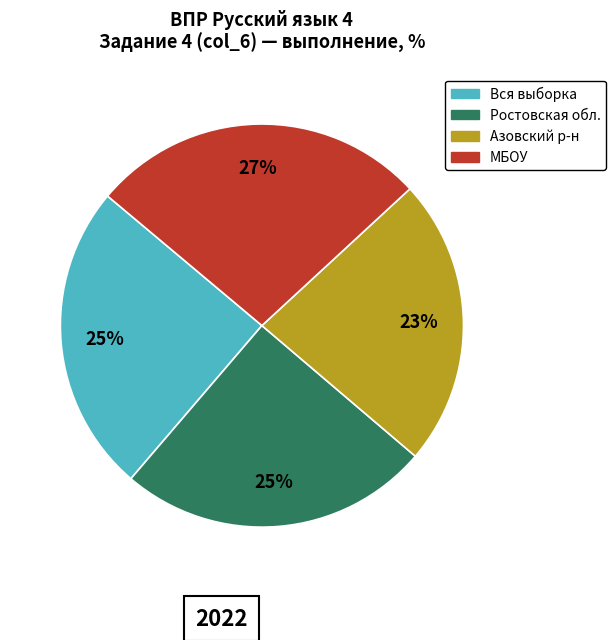

To the nearest percent, what is the average slice percentage?

25%